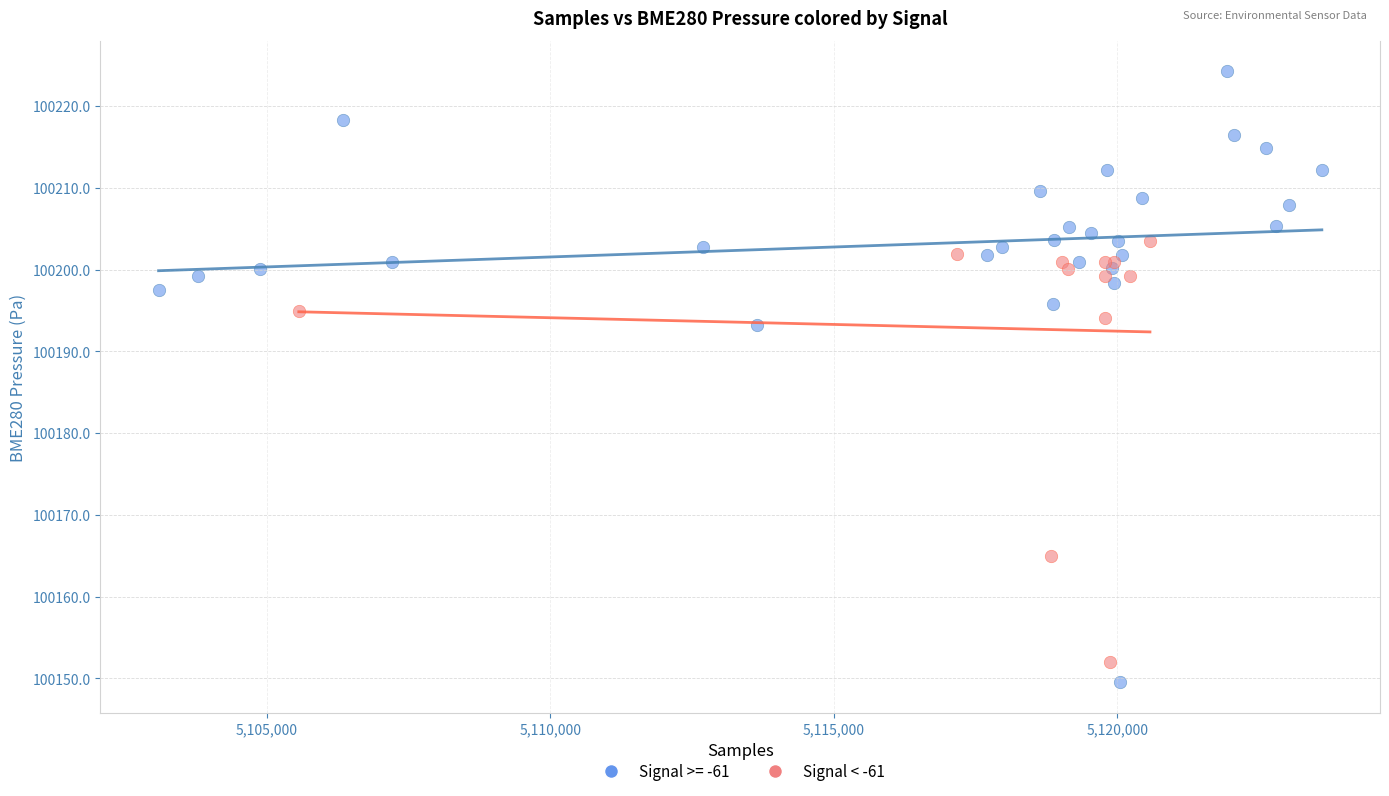

Which series has the widest spread of Y values?

Signal >= -61